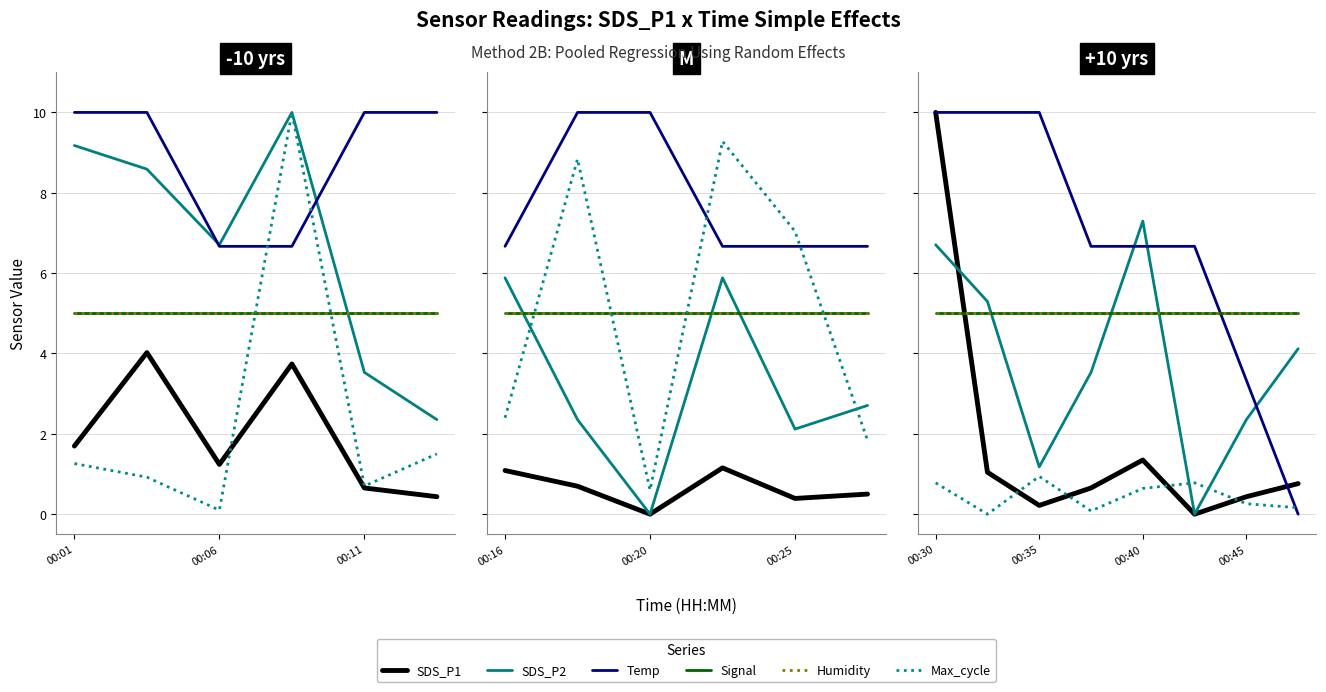

What are all the series names shown in the legend?

SDS_P1, SDS_P2, Temp, Signal, Humidity, Max_cycle